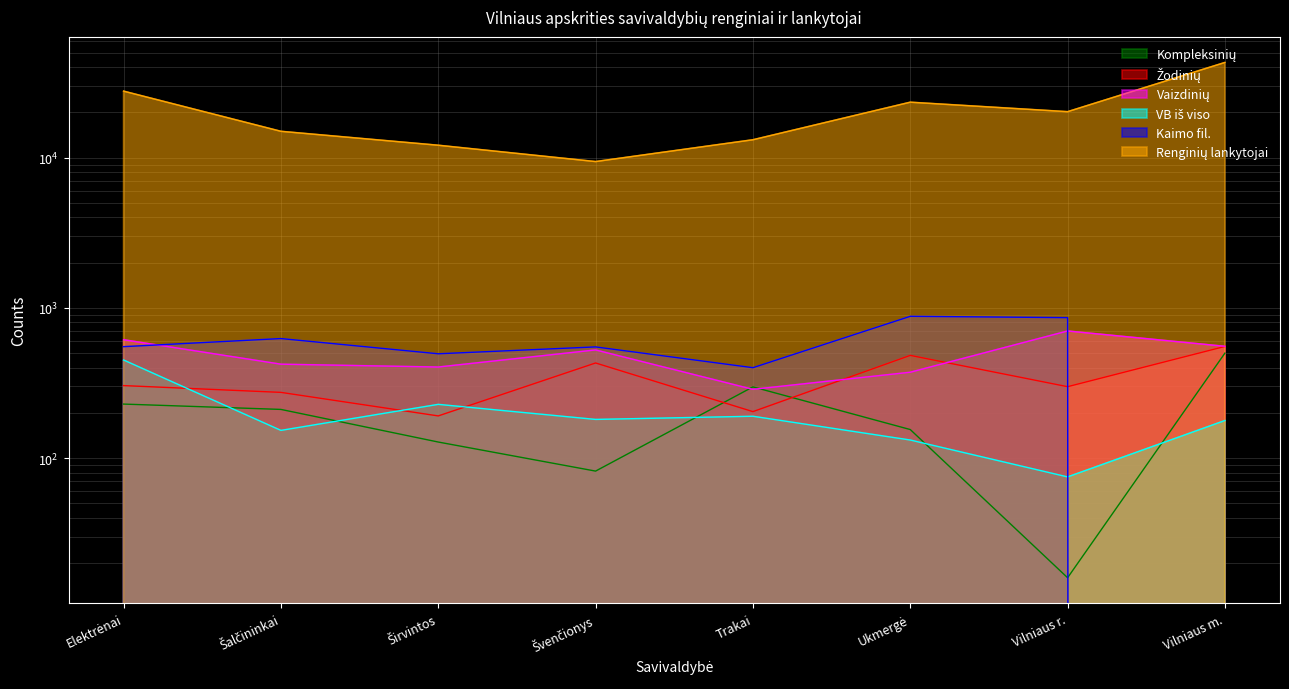

Between Trakai and Švenčionys, which is larger?

Trakai